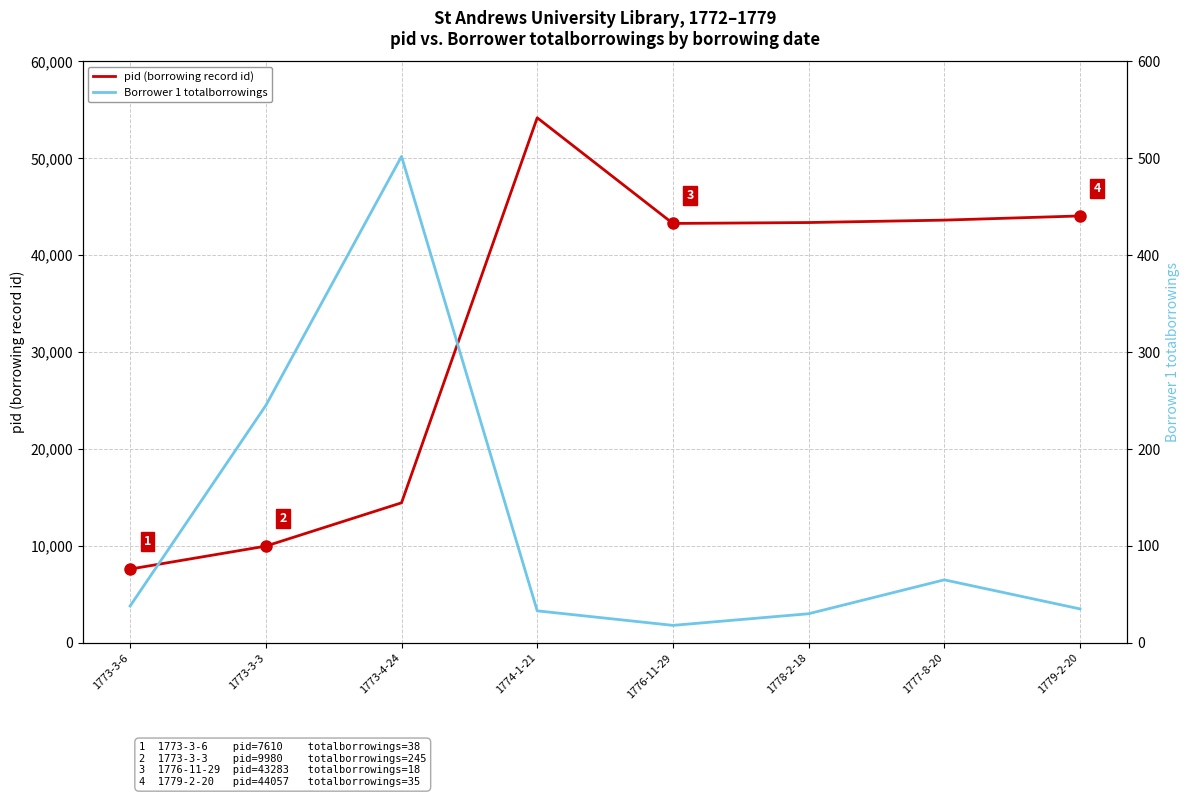

What is the difference between the maximum and minimum values in the pid (borrowing record id) series?

46578